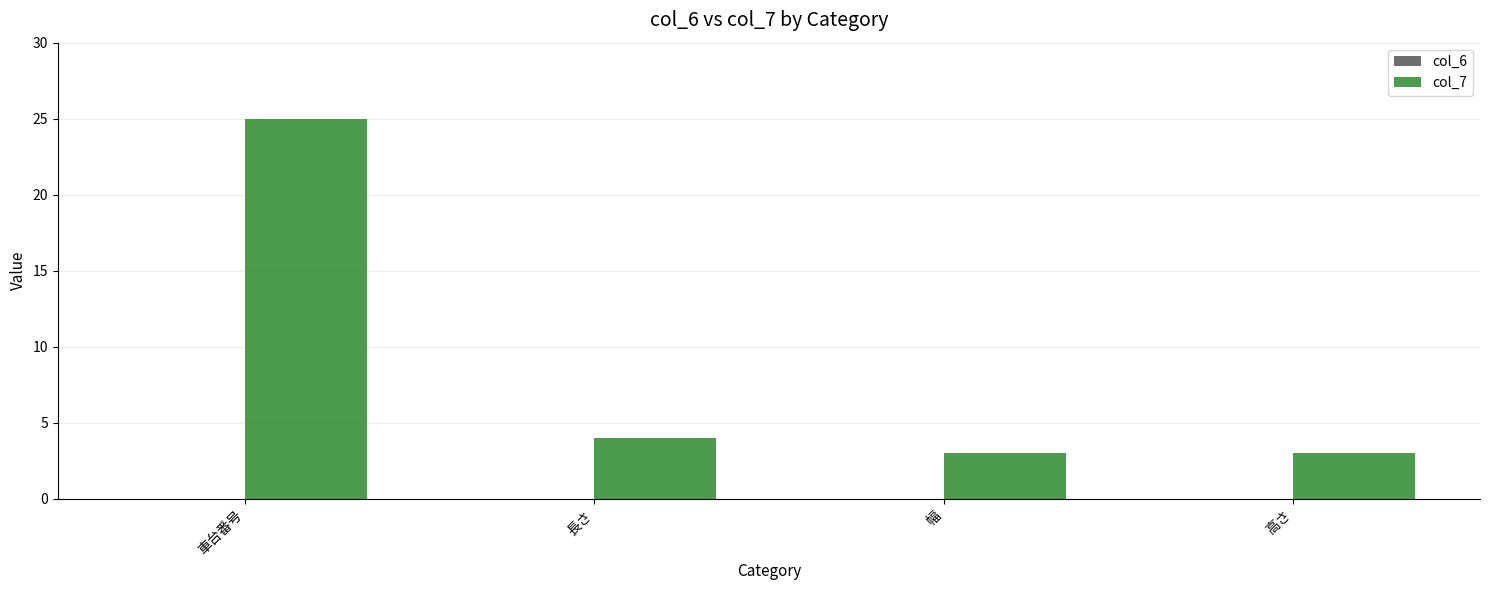

Read the value at 車台番号.

25